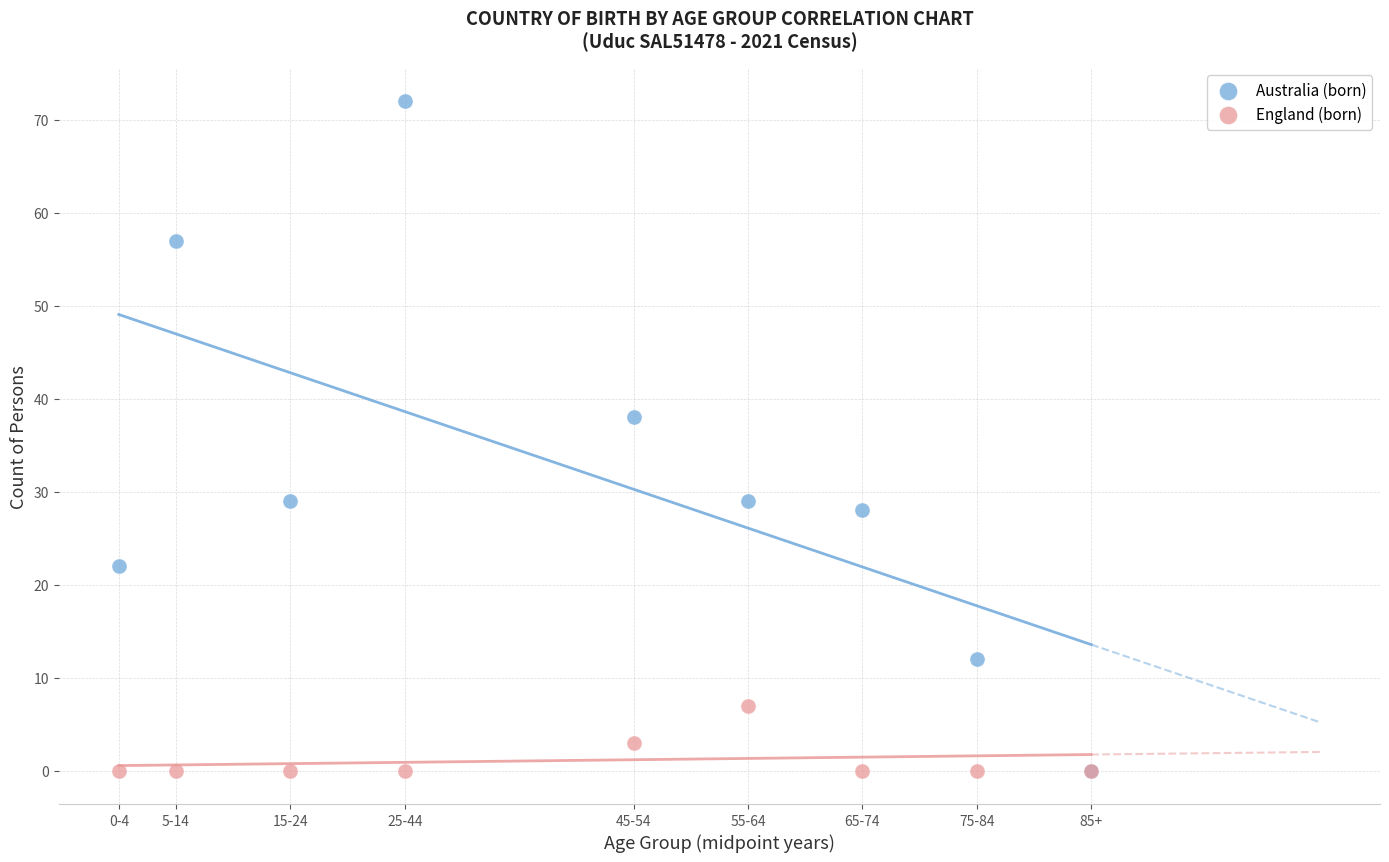

Which series reaches the maximum Y coordinate?

Australia (born)